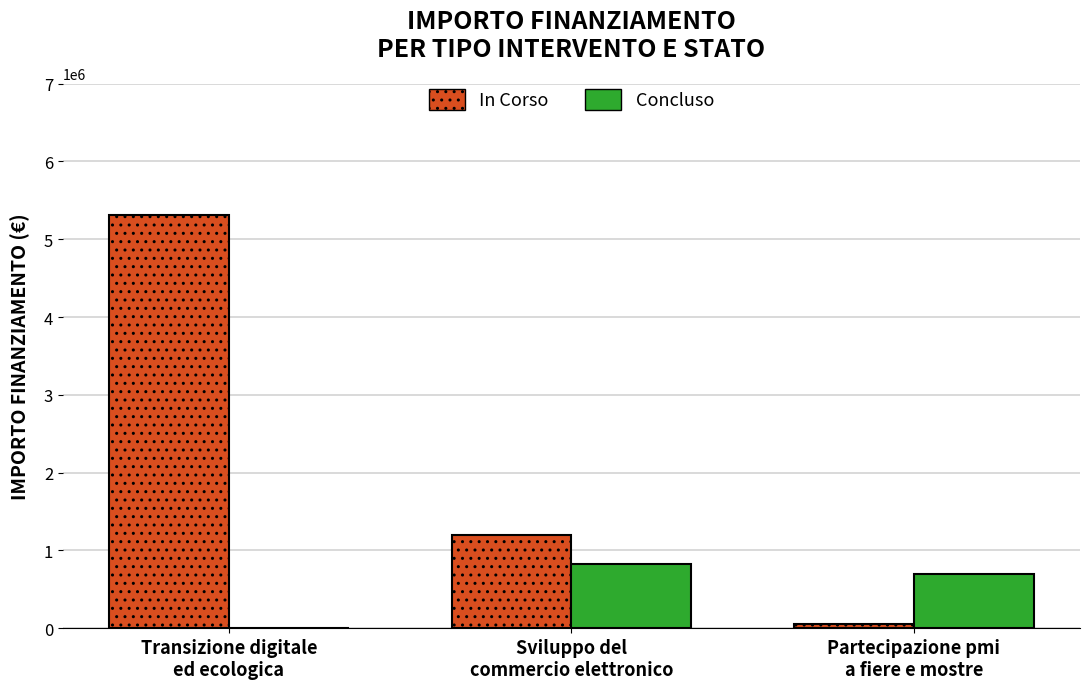

At which category is the sum across all series the highest?

Transizione digitale
ed ecologica